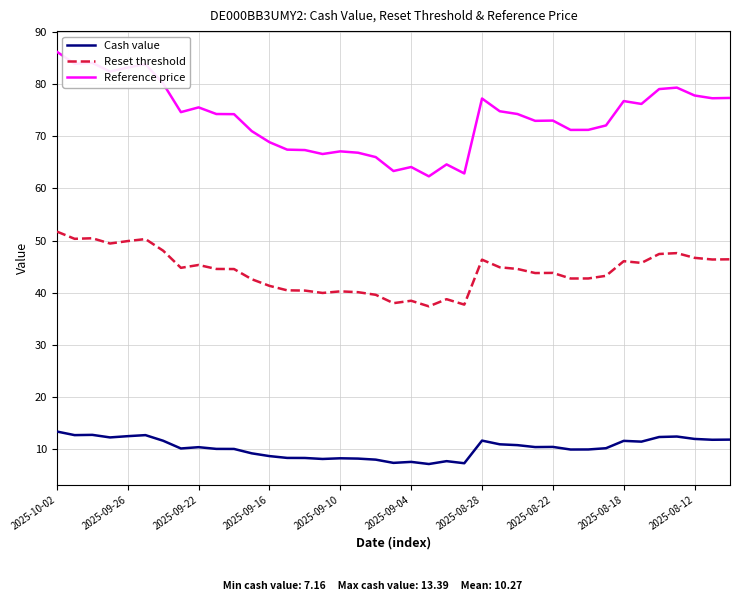

True or false: Reference price and Cash value cross at least once.

False